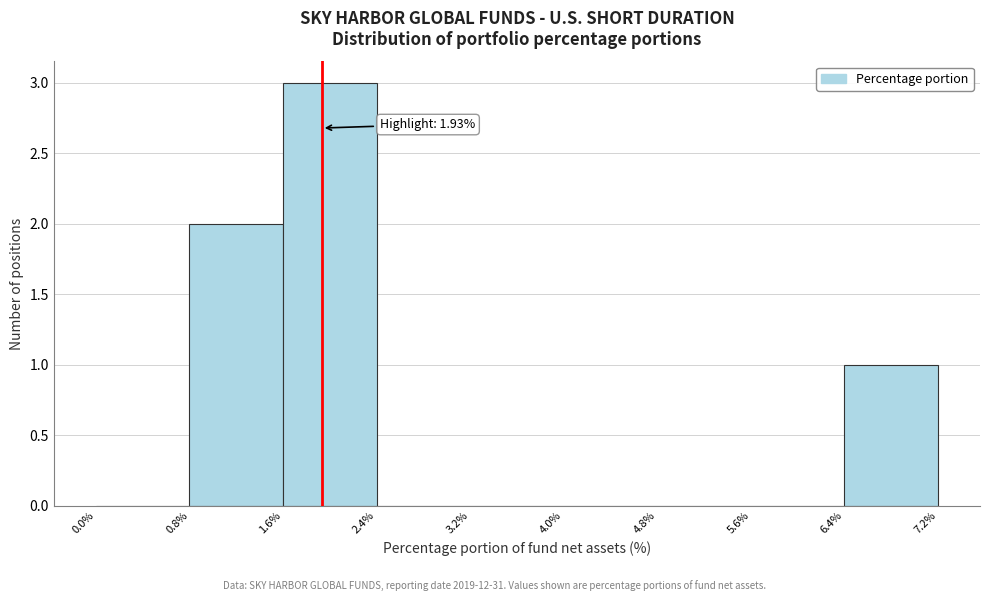

Over which range of the x-axis is the bar tallest?

1.6% to 2.4%